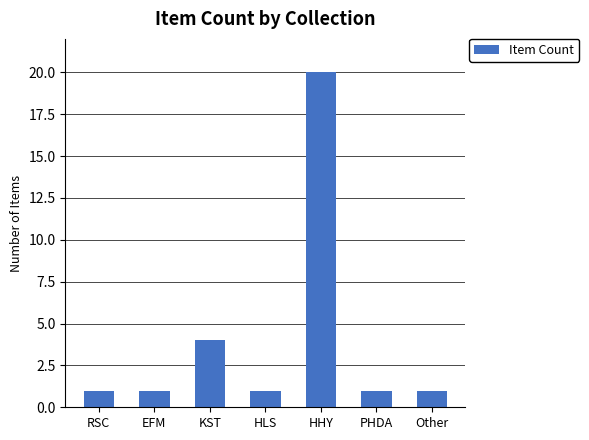

Where is the data nearest to the value 10?

KST